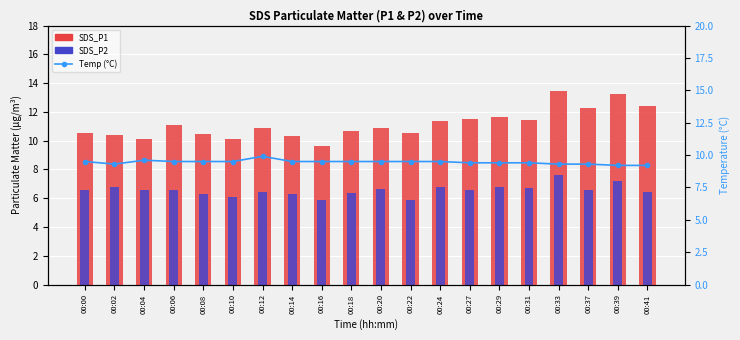

What is the maximum value shown in the chart?

13.5